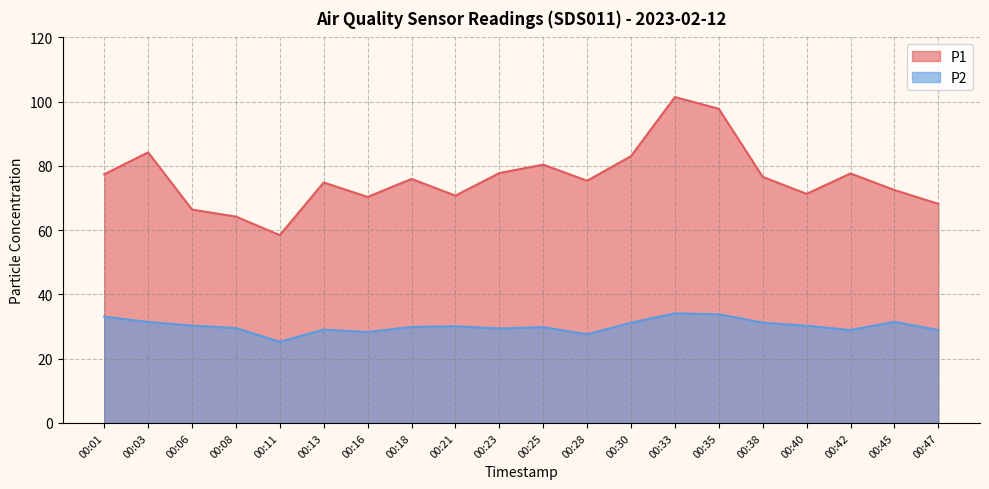

Read the P1 value at 00:16.

70.3